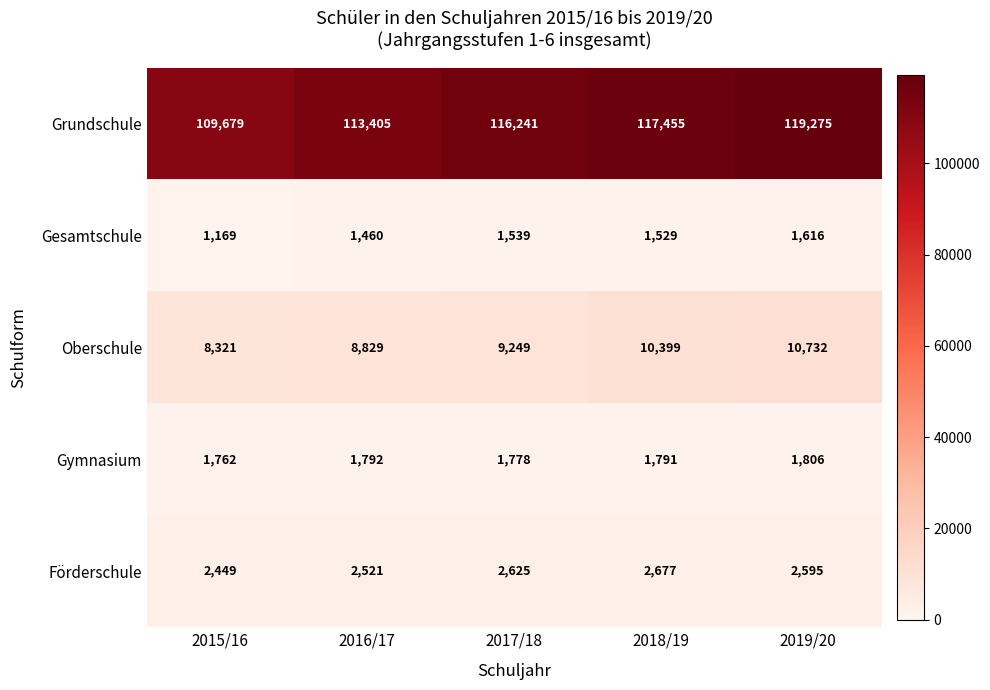

Which series has the widest spread of values?

Grundschule